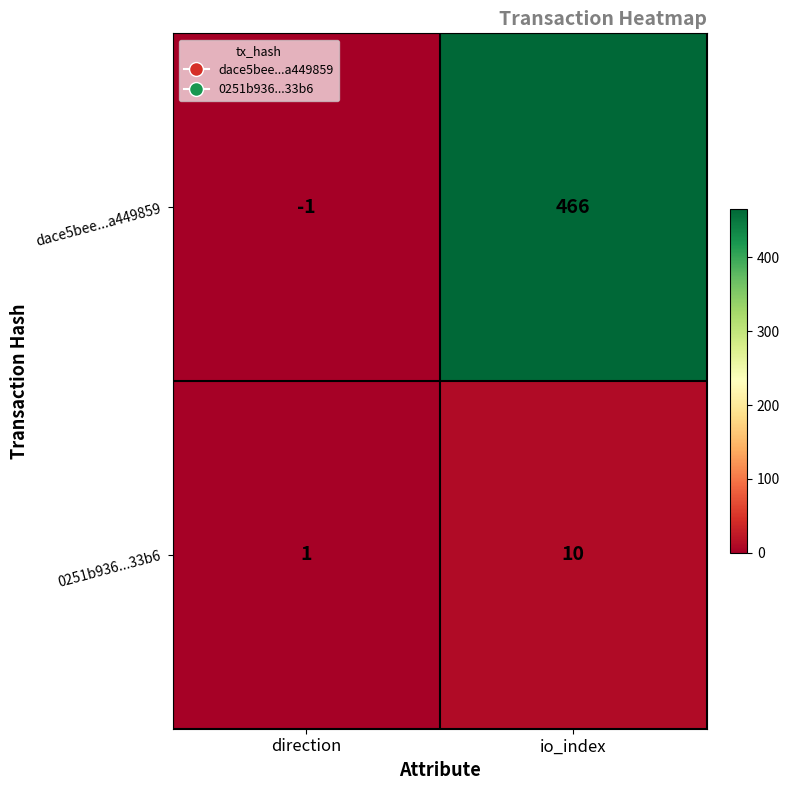

At which label does 0251b936...33b6 reach its peak?

io_index